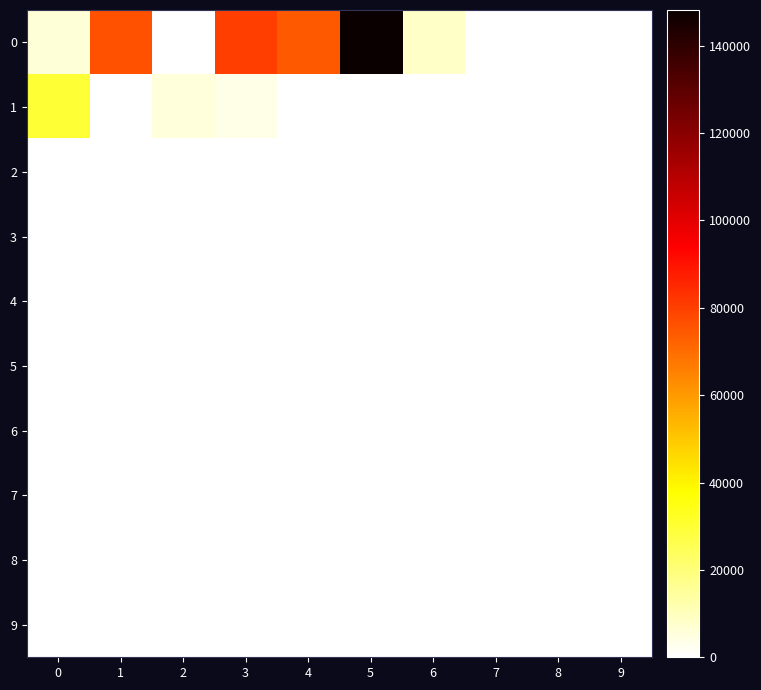

Rank the series by their maximum value, from lowest to highest.

2, 3, 4, 5, 6, 7, 8, 9, 1, 0